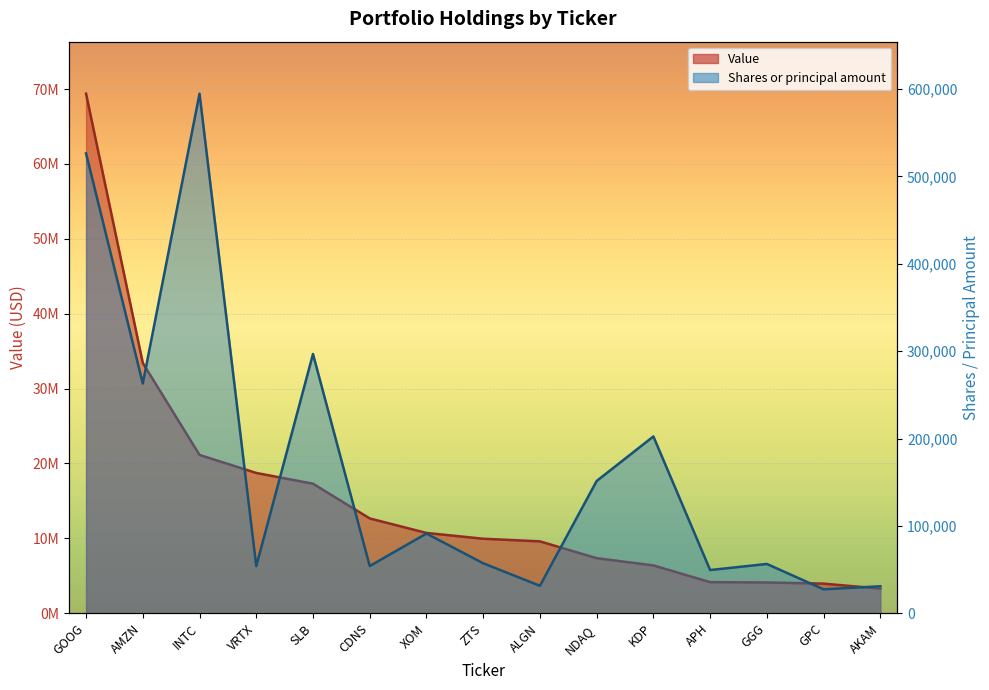

At which label is Value closest to 36343688?

AMZN